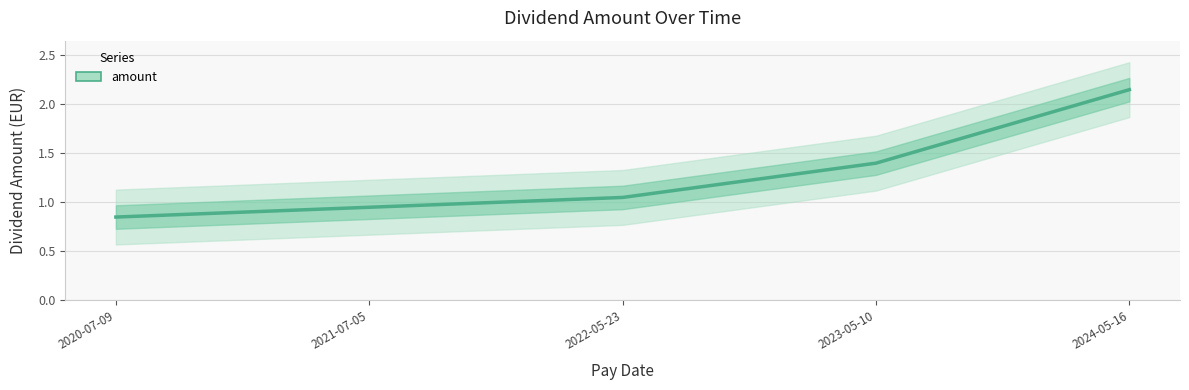

The chart shows a value of 0.8 at 2020-07-09. True or false?

True